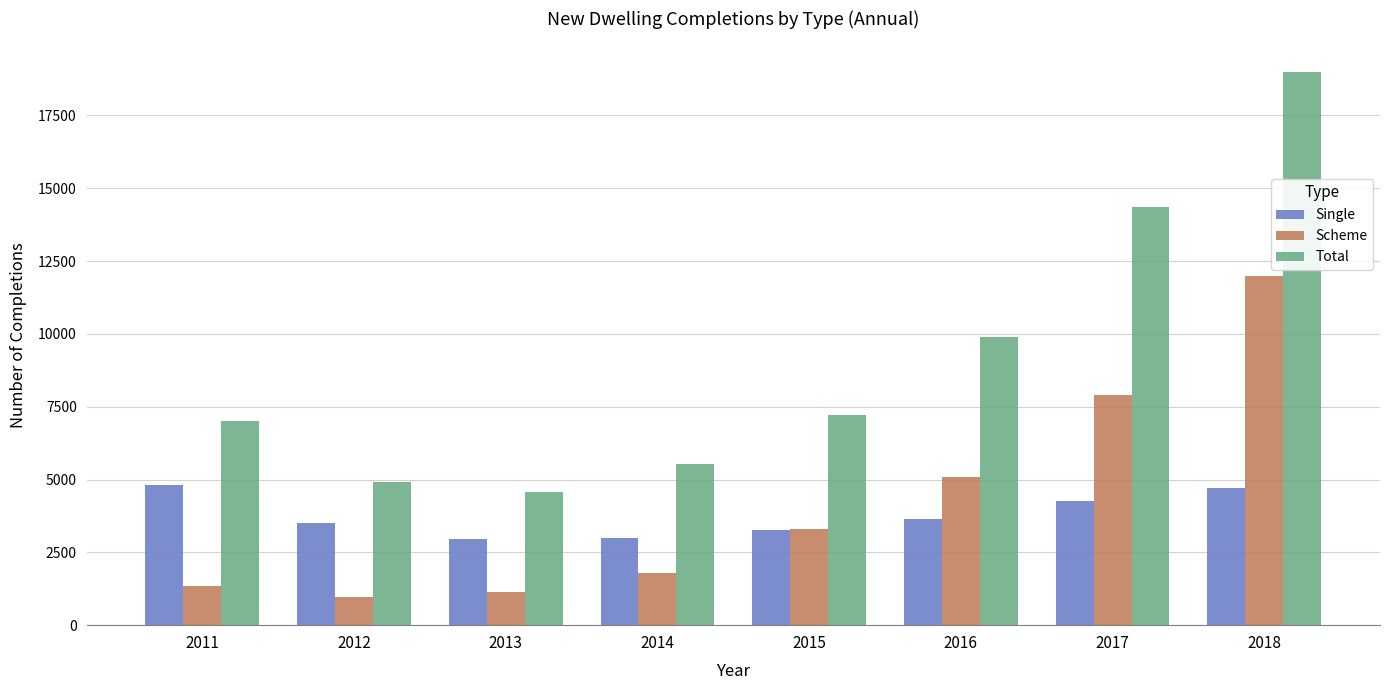

At which label does Scheme reach its peak?

2018